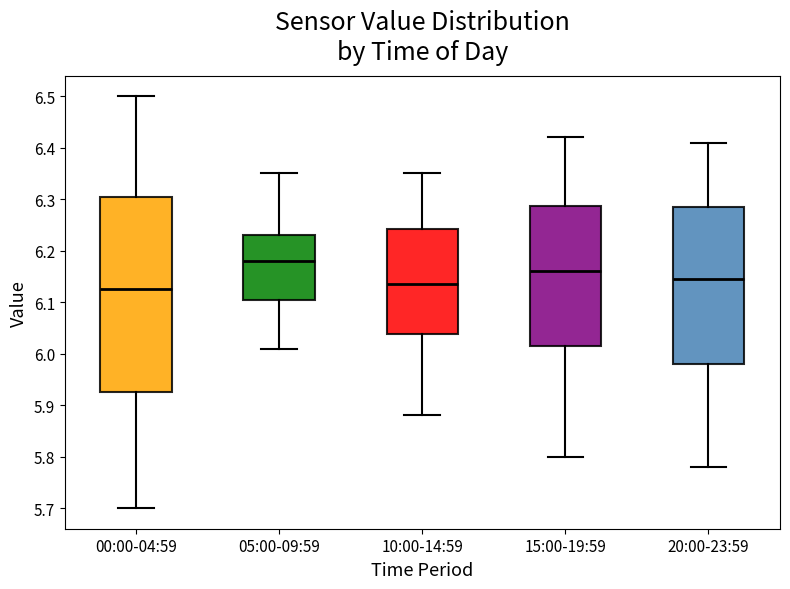

Reading left to right, read every box against the y-axis: the position of its median line, the range the box covers, and the ends of its whiskers. The values are not printed on the chart, so give them approximately, as read against the axis.

00:00-04:59: median 6.13, box 5.93 to 6.31, whiskers 5.70 to 6.50
05:00-09:59: median 6.18, box 6.11 to 6.23, whiskers 6.01 to 6.35
10:00-14:59: median 6.14, box 6.04 to 6.24, whiskers 5.88 to 6.35
15:00-19:59: median 6.16, box 6.02 to 6.29, whiskers 5.80 to 6.42
20:00-23:59: median 6.15, box 5.98 to 6.29, whiskers 5.78 to 6.41